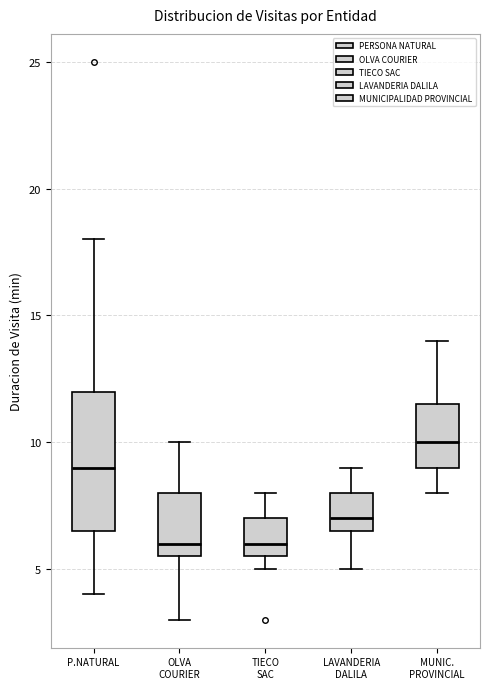

Where does the upper whisker of the box for LAVANDERIA DALILA end on the y-axis? The values are not printed on the chart, so give them approximately, as read against the axis.

9.0